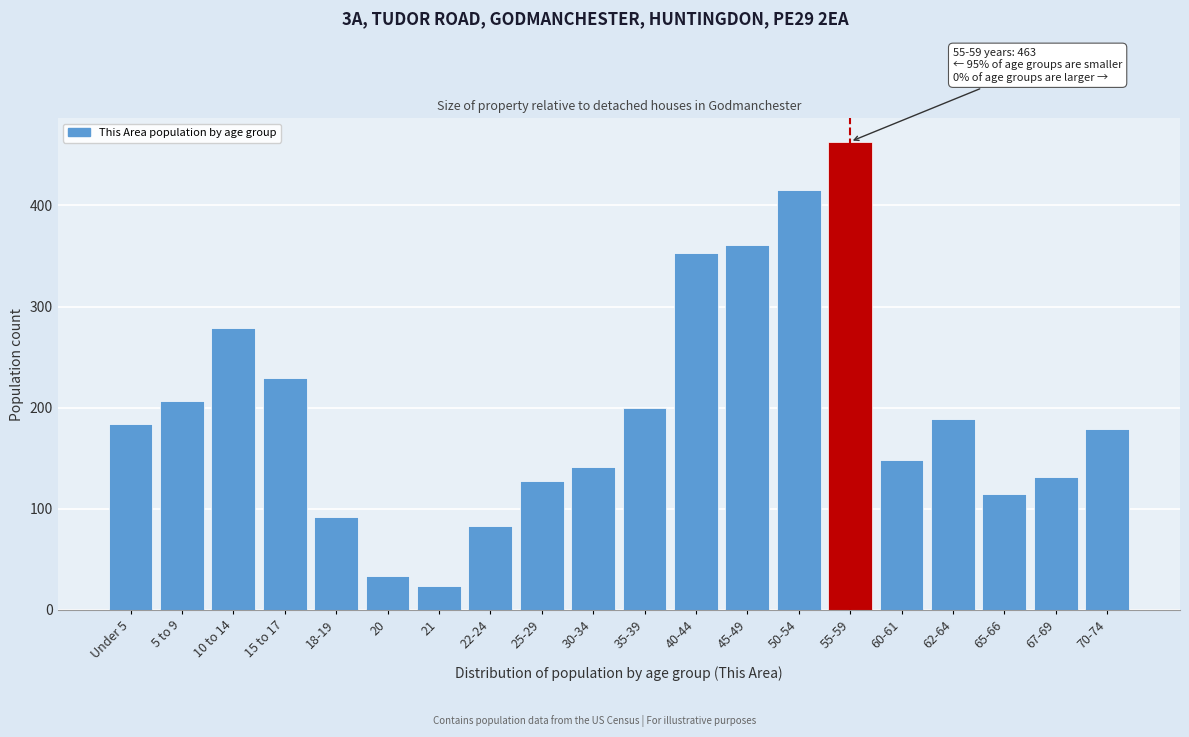

Reading left to right, list all the values displayed in this chart.

Under 5=184	5 to 9=207	10 to 14=279	15 to 17=229	18-19=92	20=34	21=24	22-24=83	25-29=127	30-34=141	35-39=200	40-44=353	45-49=361	50-54=415	55-59=463	60-61=148	62-64=189	65-66=115	67-69=131	70-74=179